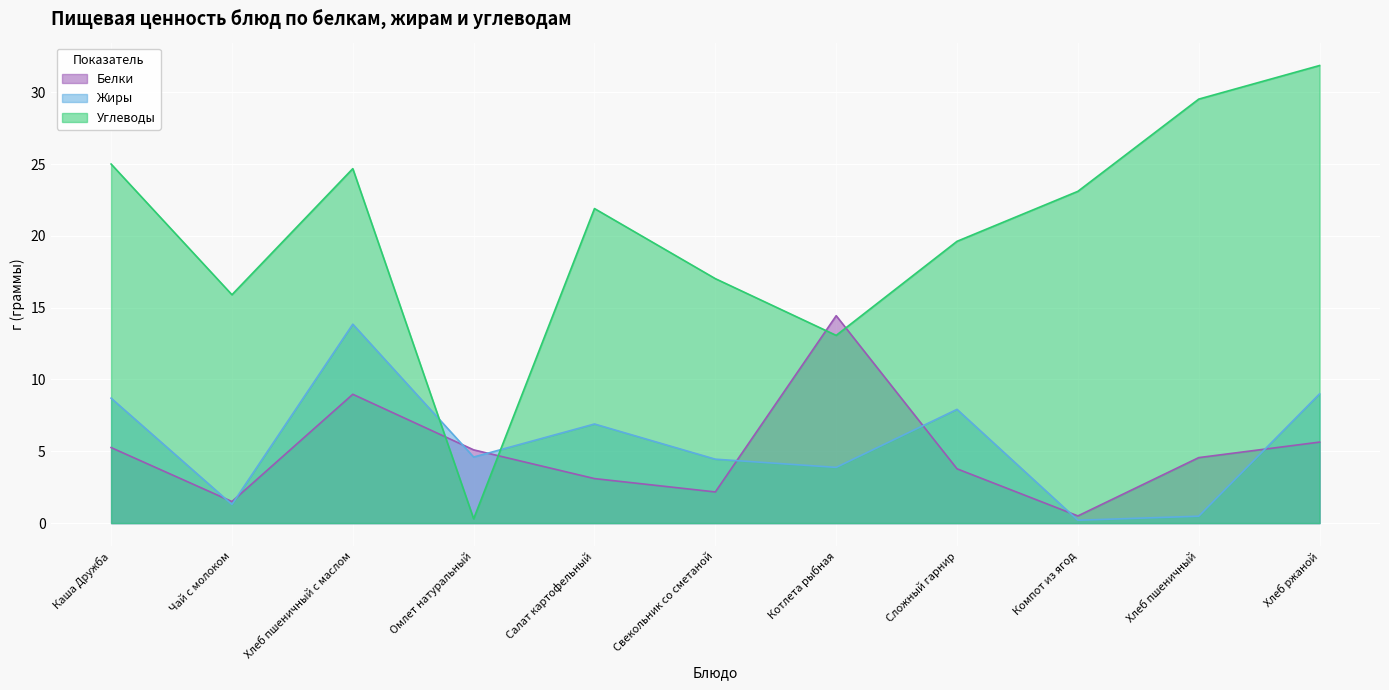

Where is Углеводы nearest to the value 16?

Чай с молоком